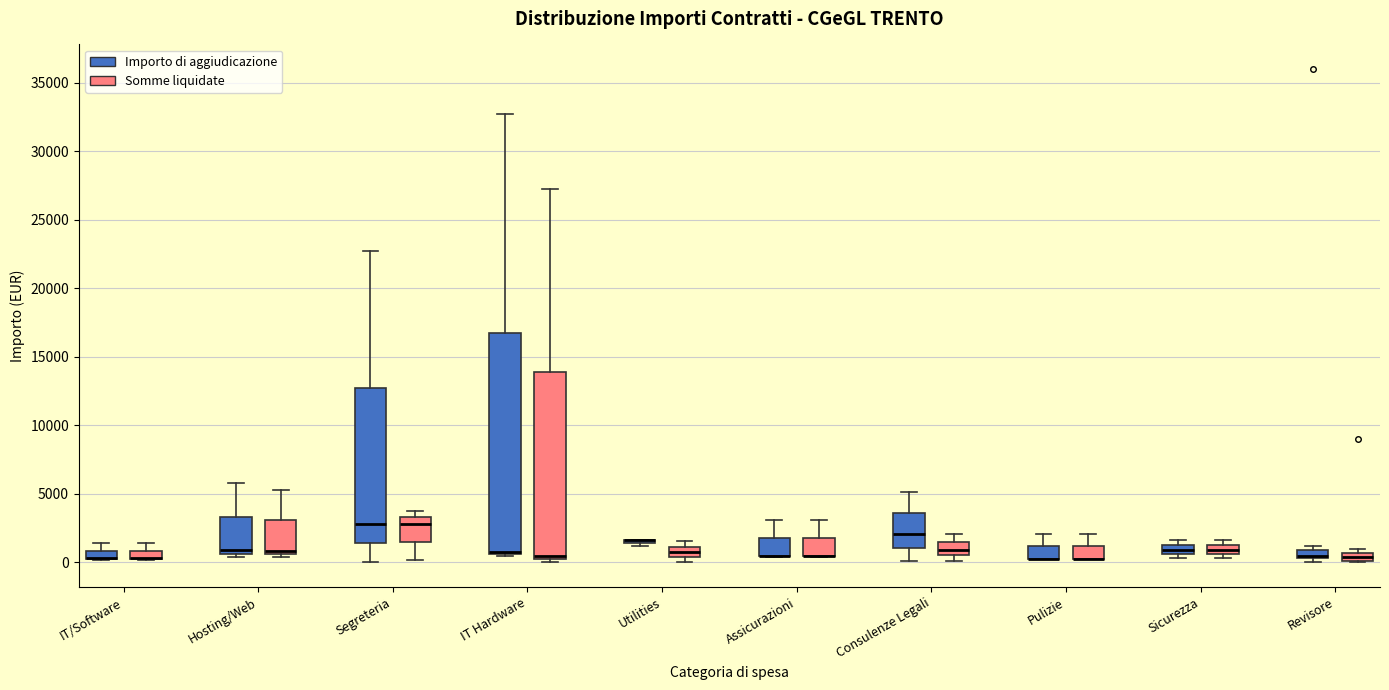

Where does the median line of the box for Consulenze Legali (Importo di aggiudicazione) sit on the y-axis? The values are not printed on the chart, so give them approximately, as read against the axis.

2000